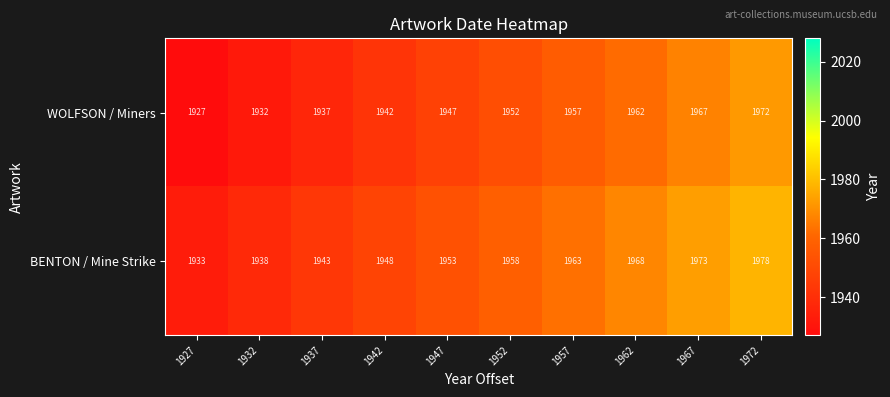

Which series has the largest total across all categories?

BENTON / Mine Strike